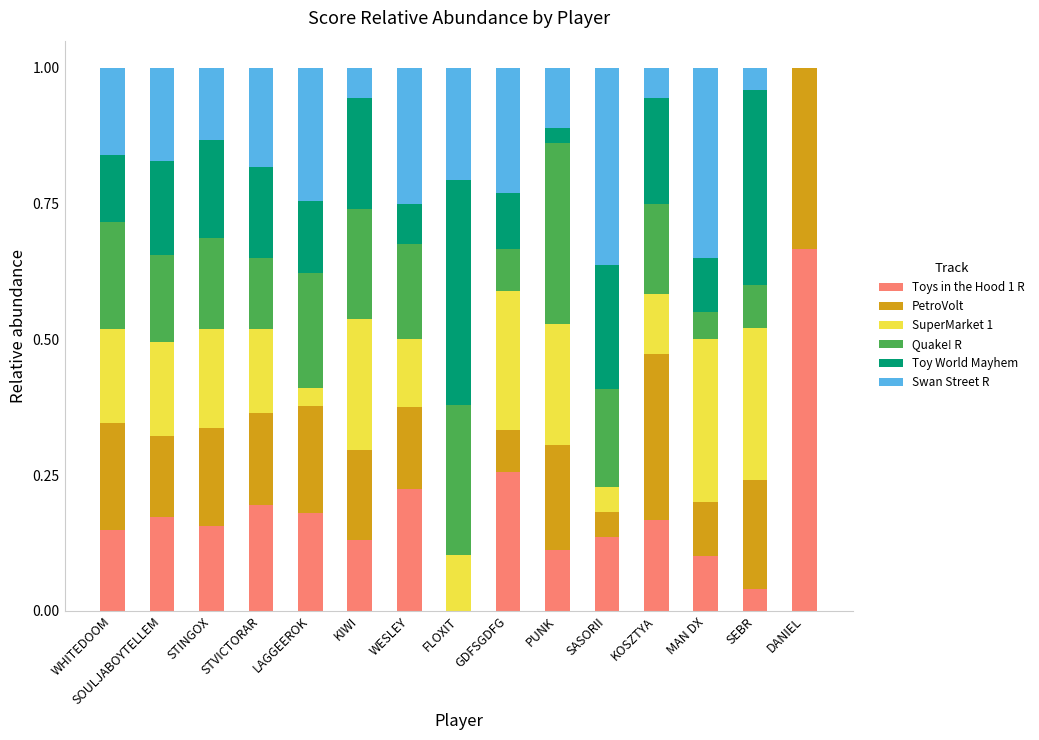

Which category has the highest value in the Toys in the Hood 1 R series?

DANIEL